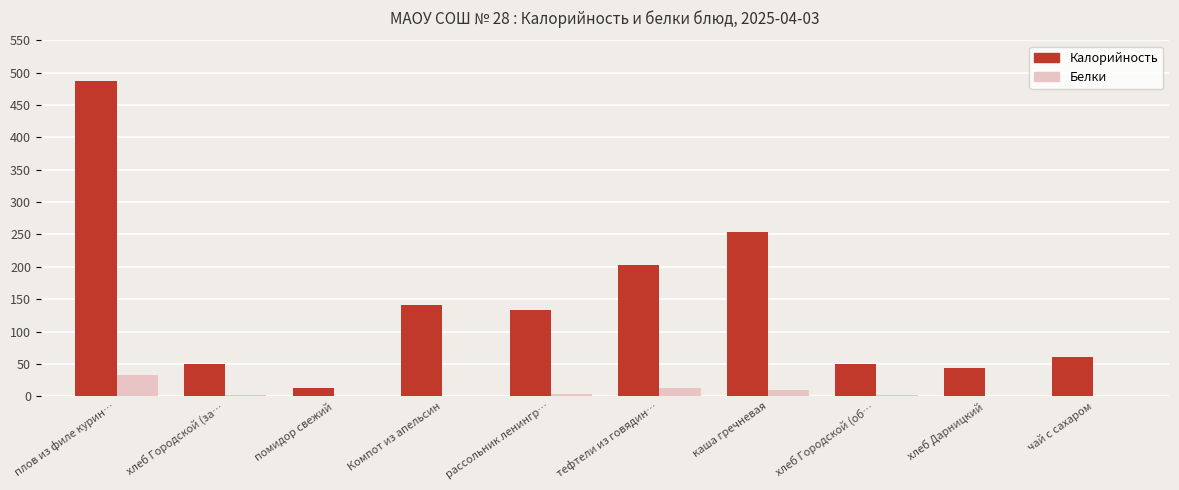

Which series has the widest spread of values?

Калорийность